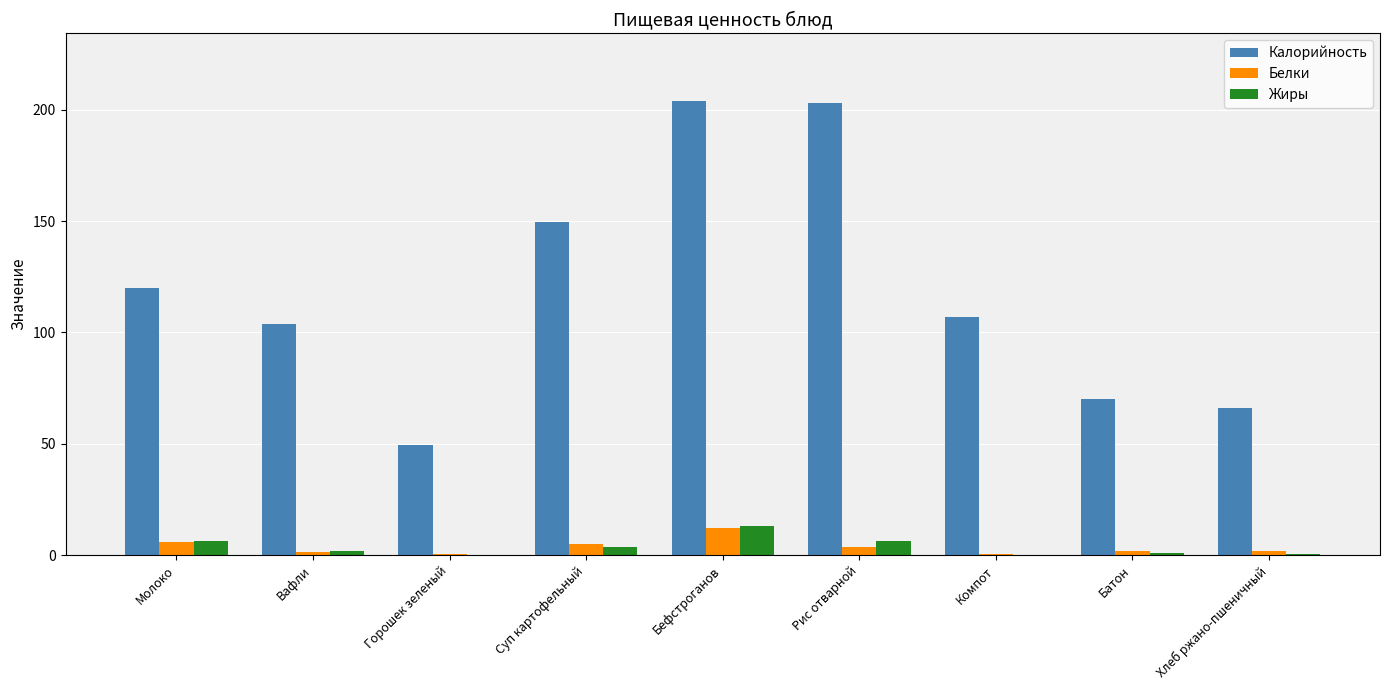

How many data points does each series have?

9